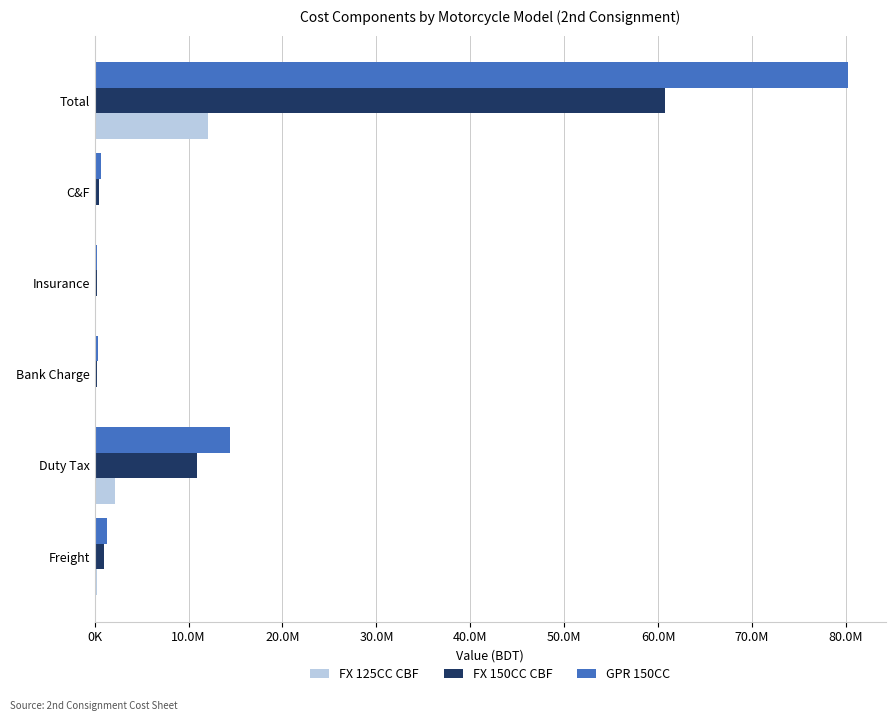

How many groups of bars are there?

6